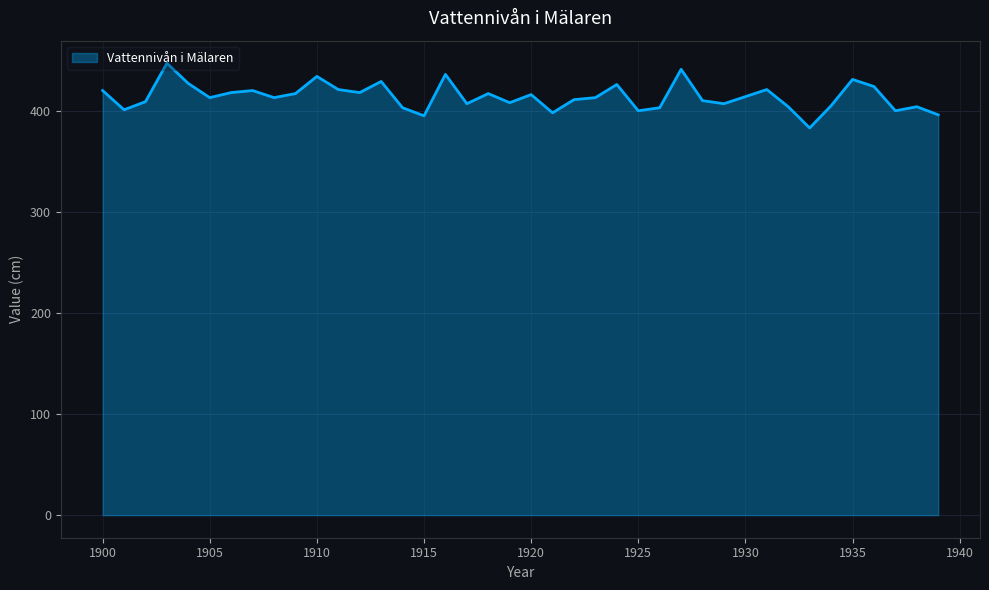

What is the difference between the maximum and minimum values?

64